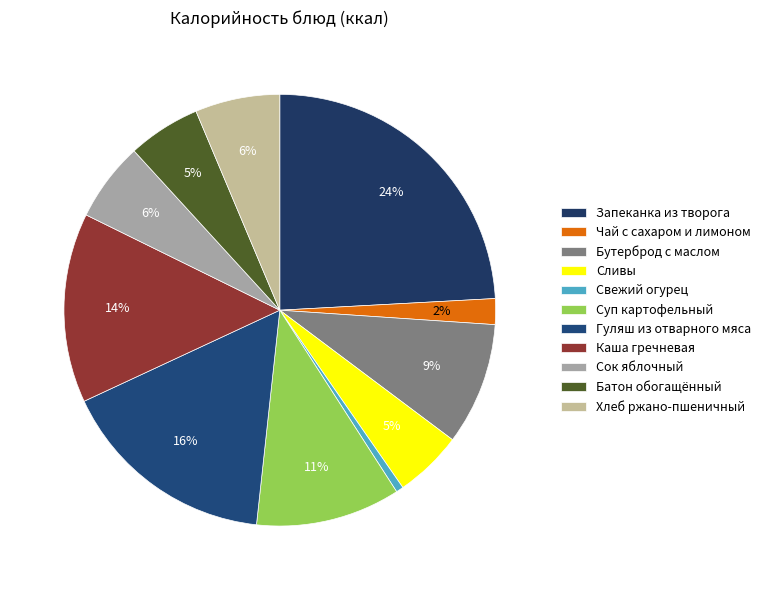

Which slice is the largest?

Запеканка из творога